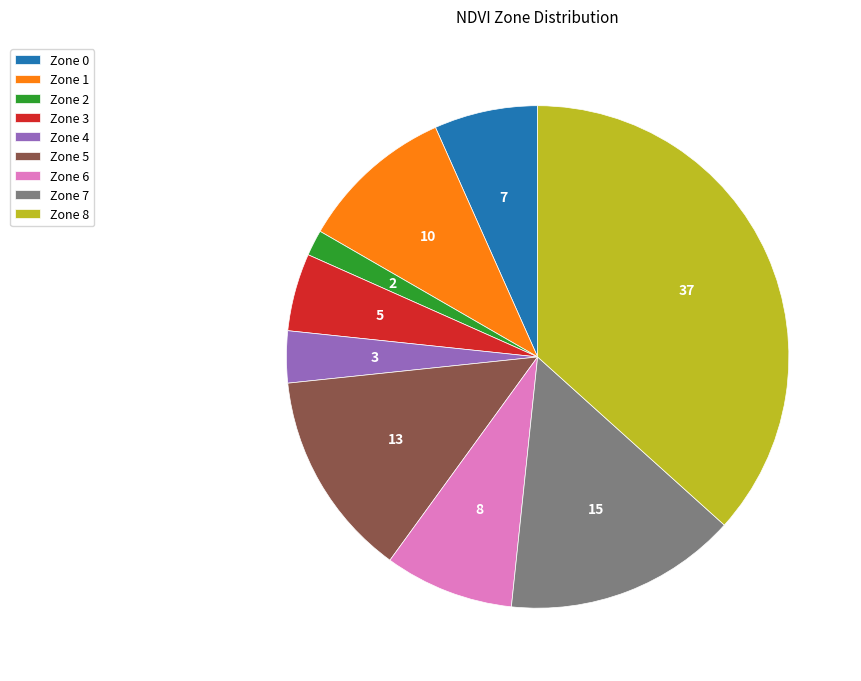

Which slice is the largest?

Zone 8